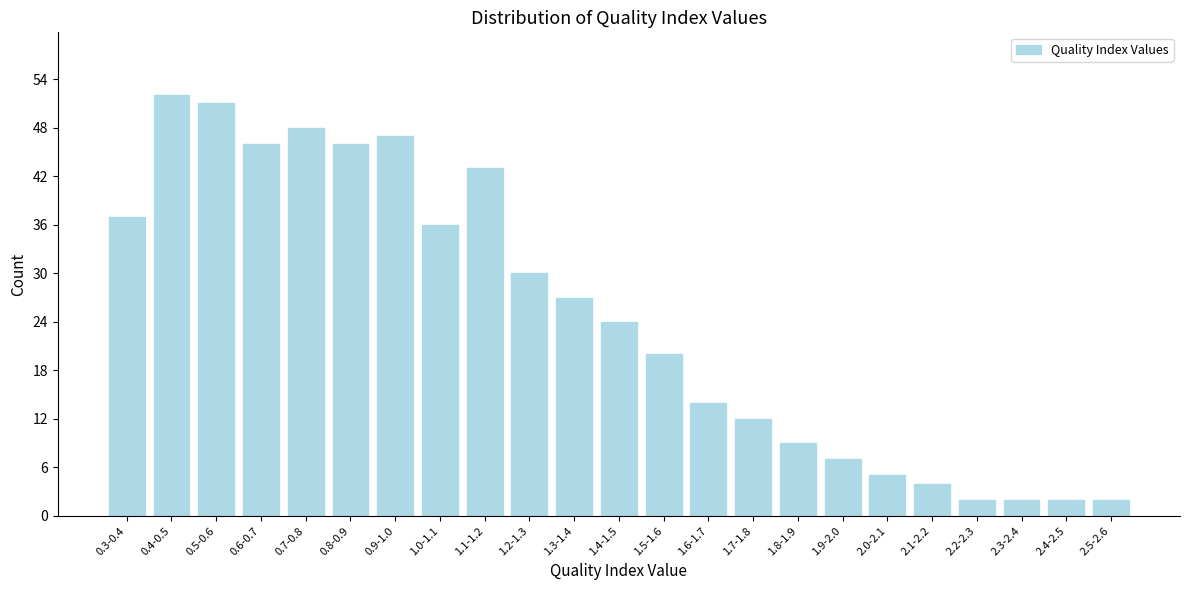

Reading left to right, extract all data points from this chart.

37	52	51	46	48	46	47	36	43	30	27	24	20	14	12	9	7	5	4	2	2	2	2